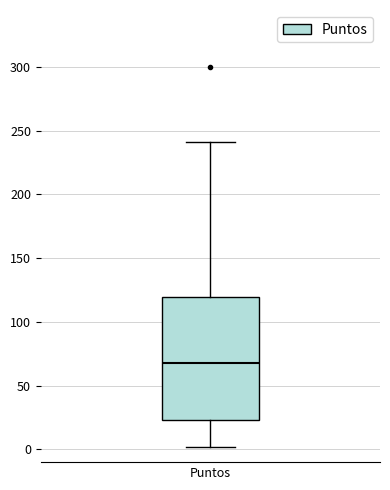

Transcribe this box plot: give where the median line is, the range the box spans, and where the two whiskers end, as read against the y-axis. The values are not printed on the chart, so give them approximately, as read against the axis.

median 70, box 25 to 120, whiskers 0 to 240